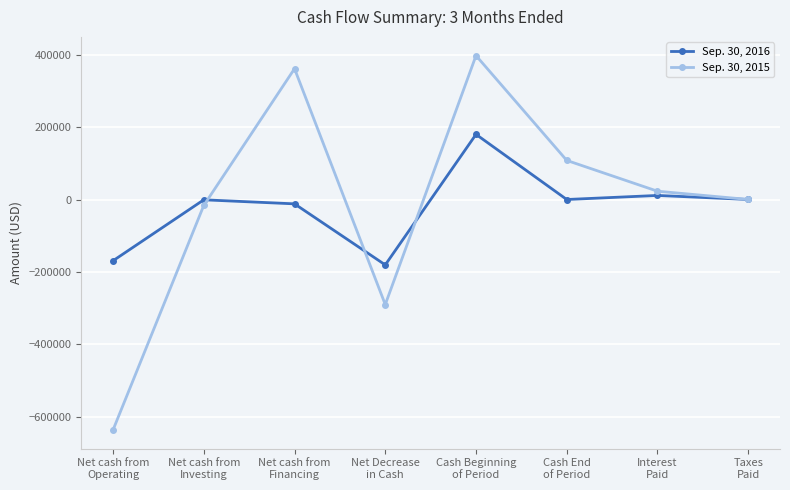

What is the spread (max minus min) of values at Interest
Paid?

11708